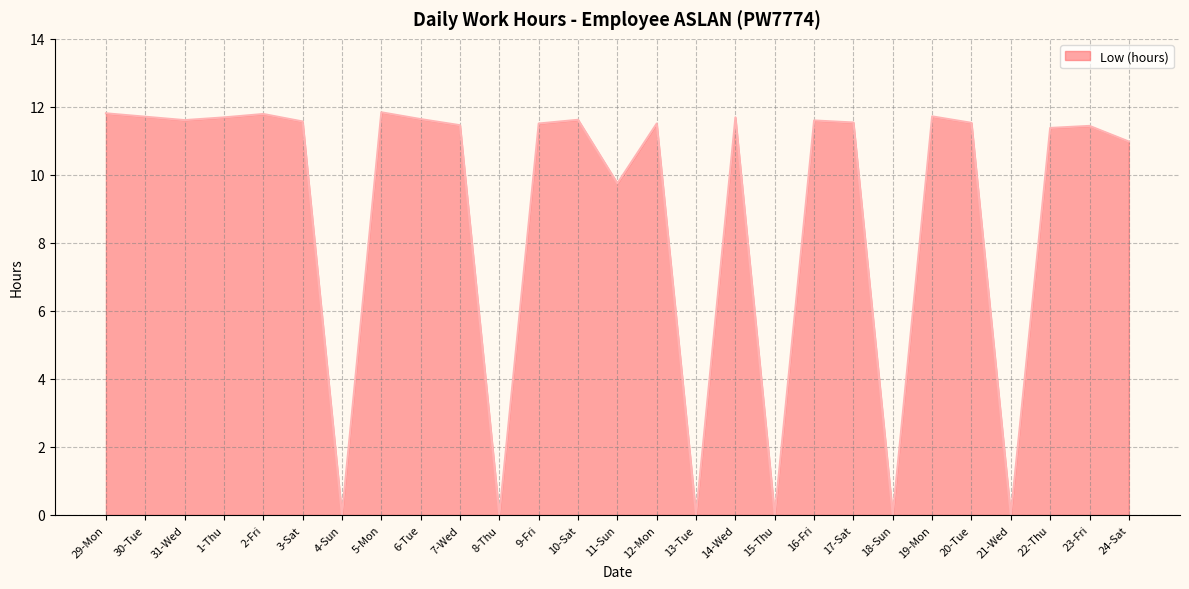

What position from the right is 10-Sat?

15